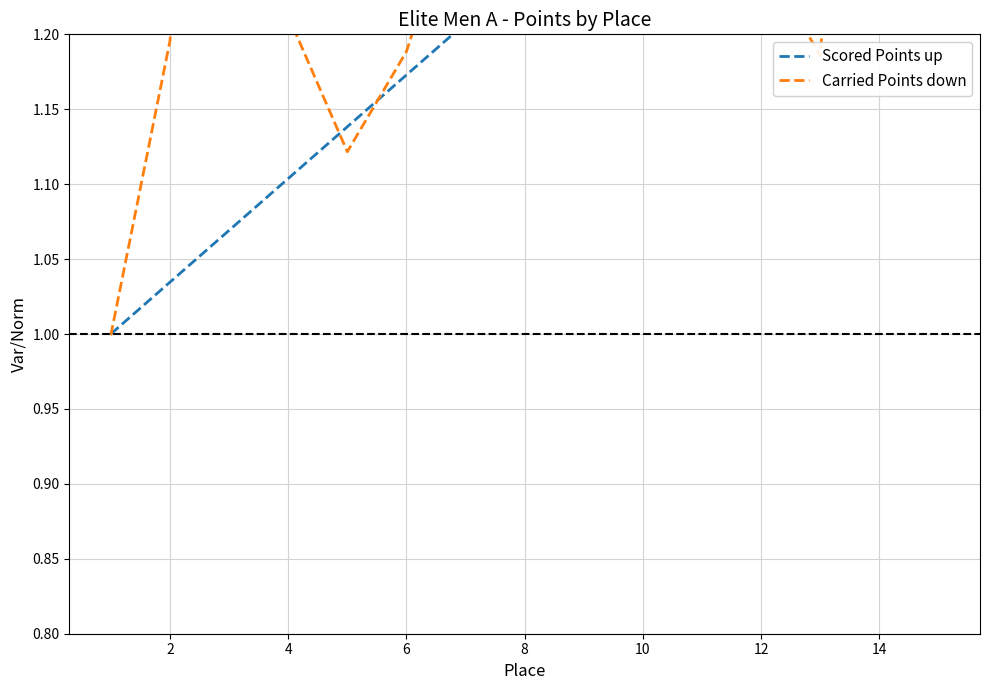

What is the average value of the Carried Points down series?

1.3